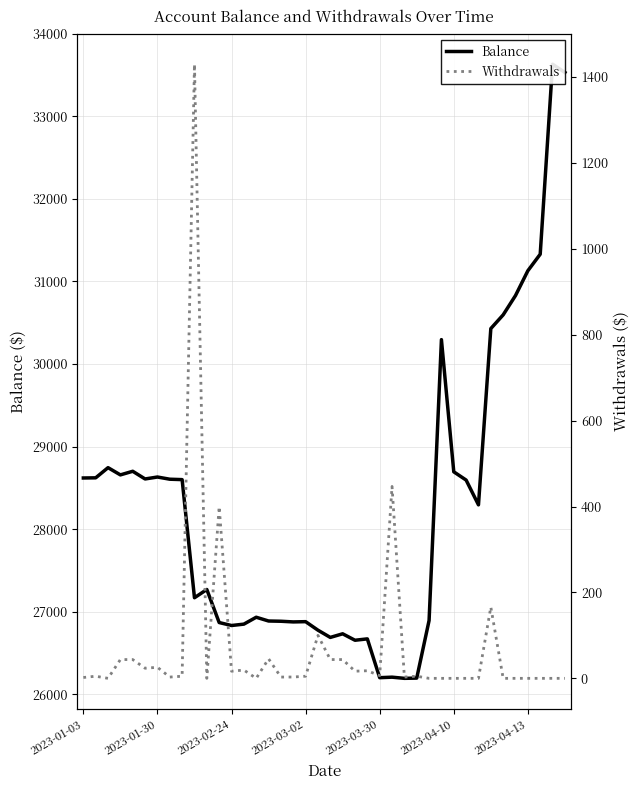

Does the chart display data point markers on the line(s)?

No